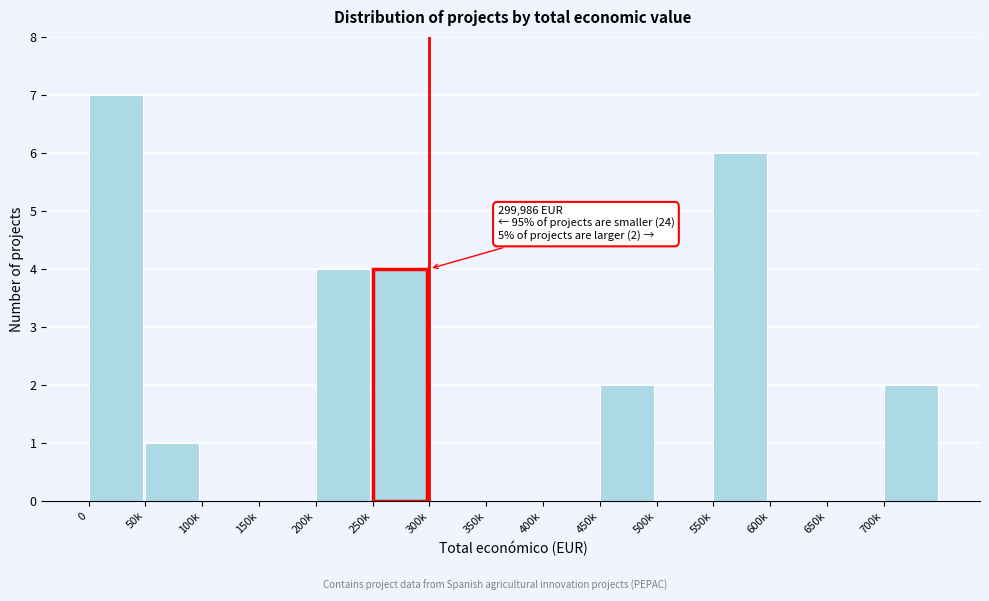

Reading left to right, transcribe all the data shown in this chart.

0=7	50k=1	100k=0	150k=0	200k=4	250k=4	300k=0	350k=0	400k=0	450k=2	500k=0	550k=6	600k=0	650k=0	700k=2